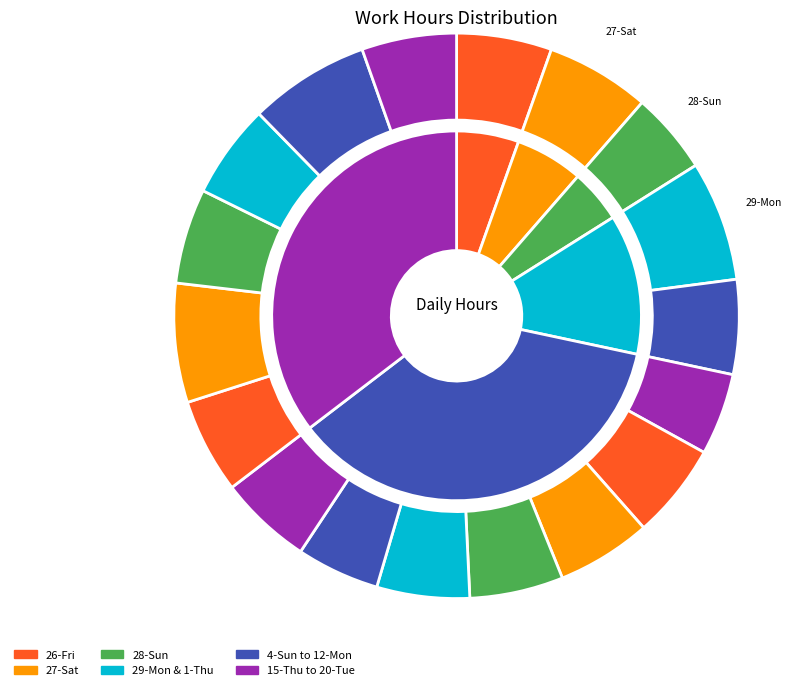

Rank the categories by value from lowest to highest.

28-Sun, 4-Sun, 11-Sun, 10-Sat, 12-Mon, 9-Fri, 18-Sun, 1-Thu, 8-Thu, 20-Tue, 15-Thu, 17-Sat, 26-Fri, 7-Wed, 27-Sat, 16-Fri, 29-Mon, 19-Mon